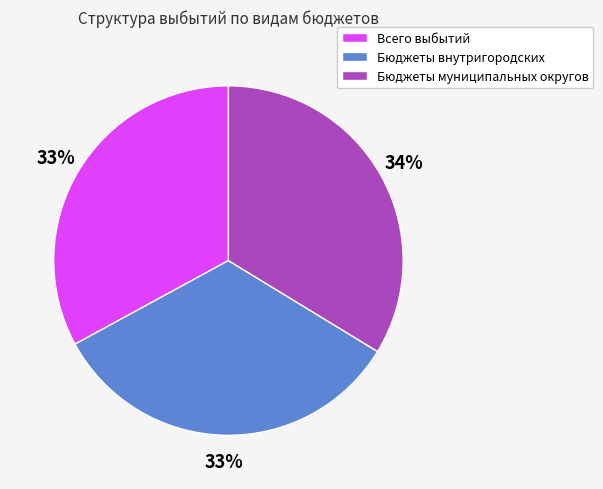

Does any single category account for the majority?

No